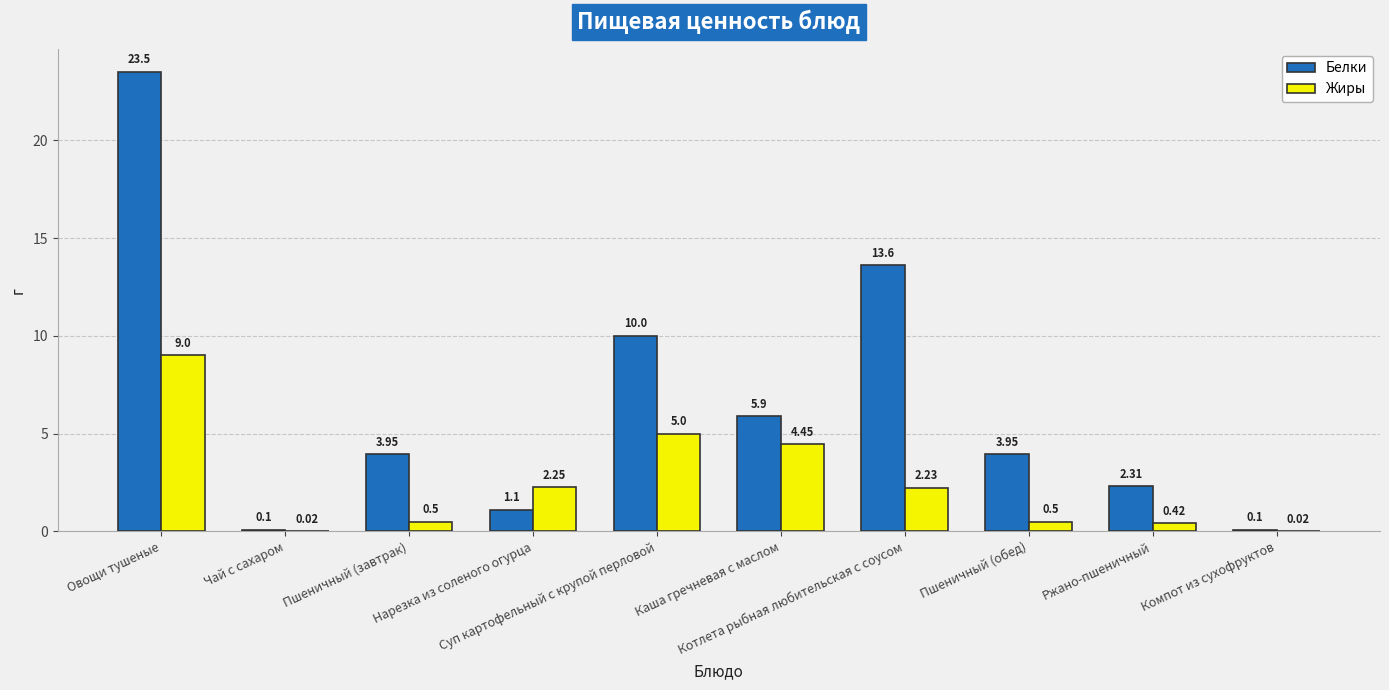

At which category is the sum across all series the highest?

Овощи тушеные